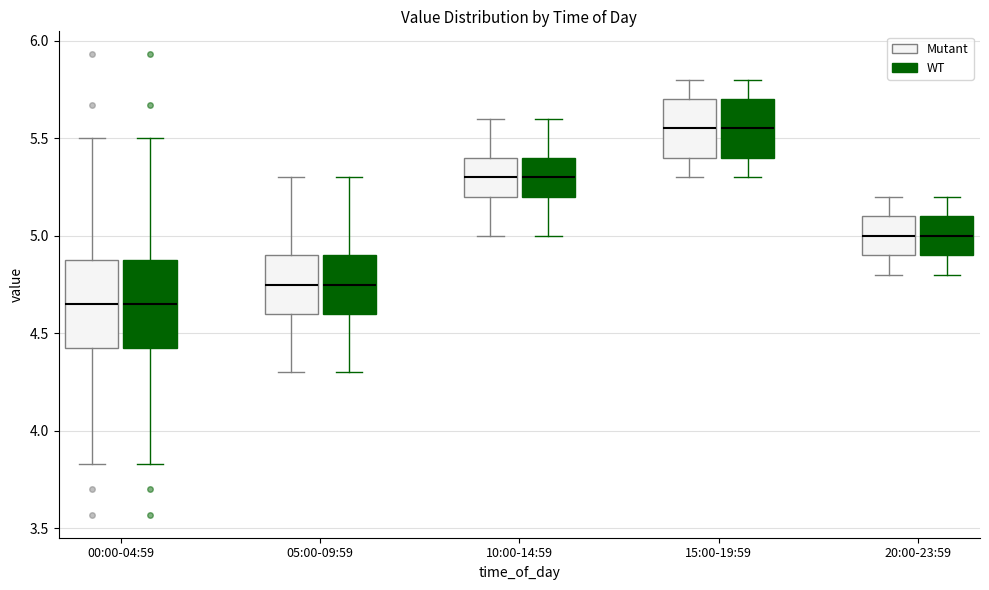

Where is the lower edge of the box for 05:00-09:59 (Mutant) on the y-axis? The values are not printed on the chart, so give them approximately, as read against the axis.

4.60